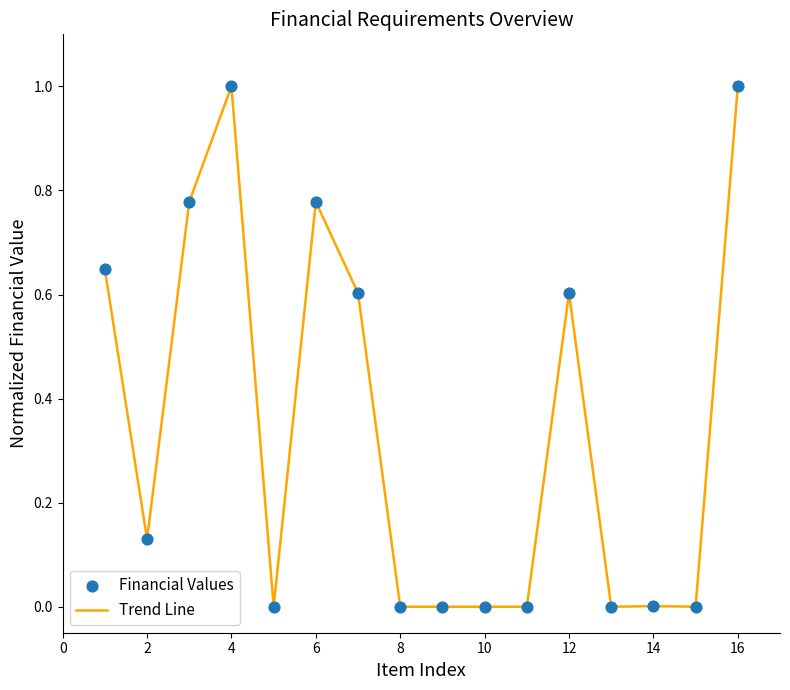

What is the greatest value displayed?

1.0